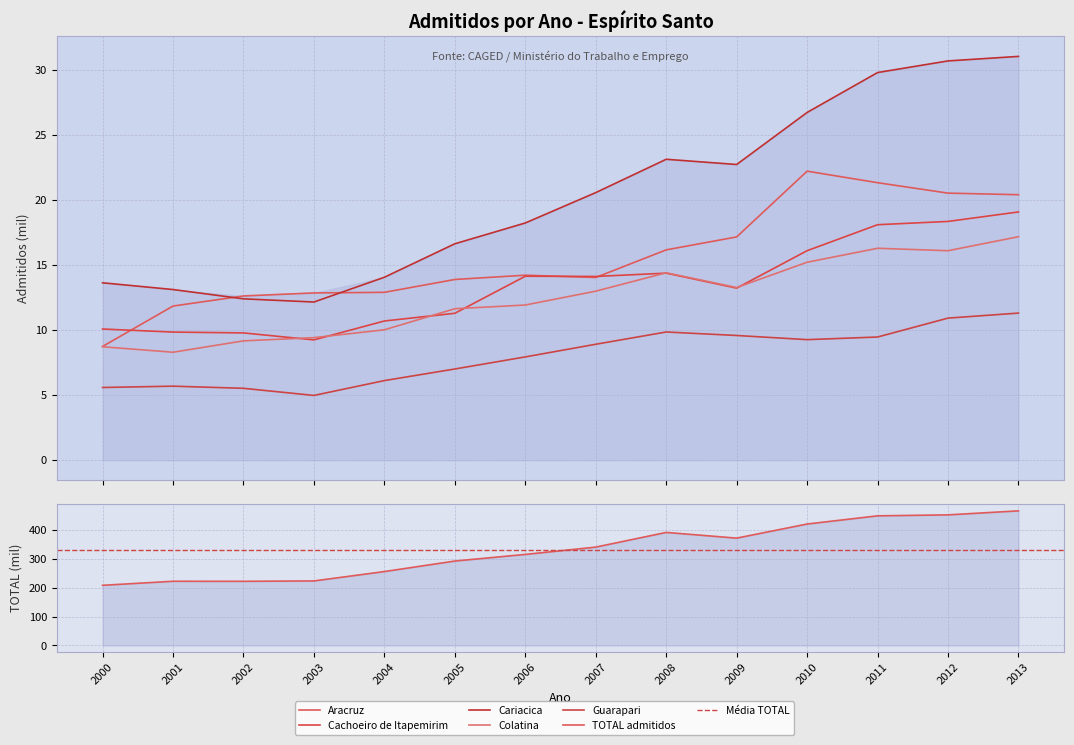

What is the difference between the maximum and minimum values in the Colatina series?

8.9